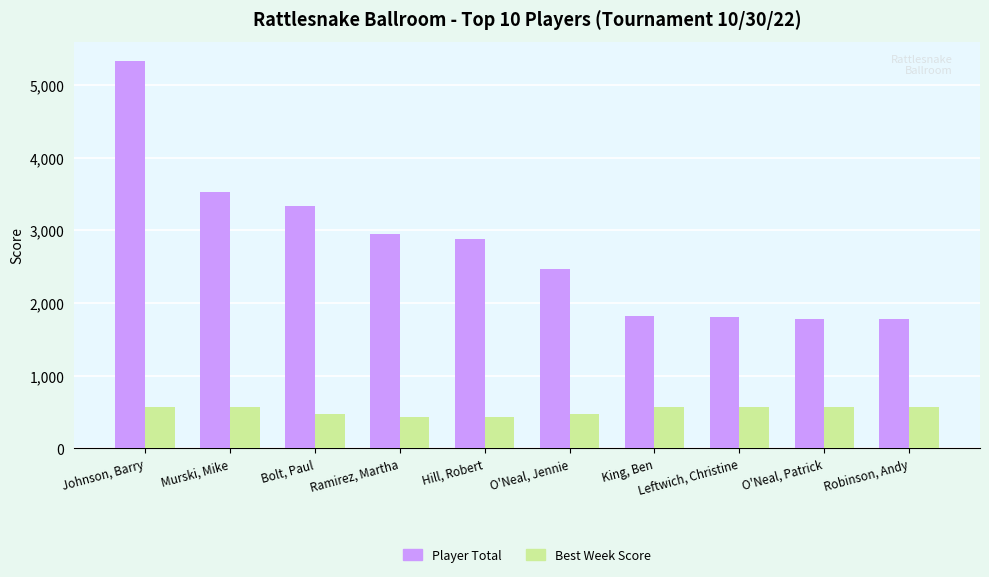

Count the Best Week Score values in the range 475 to 575.

8